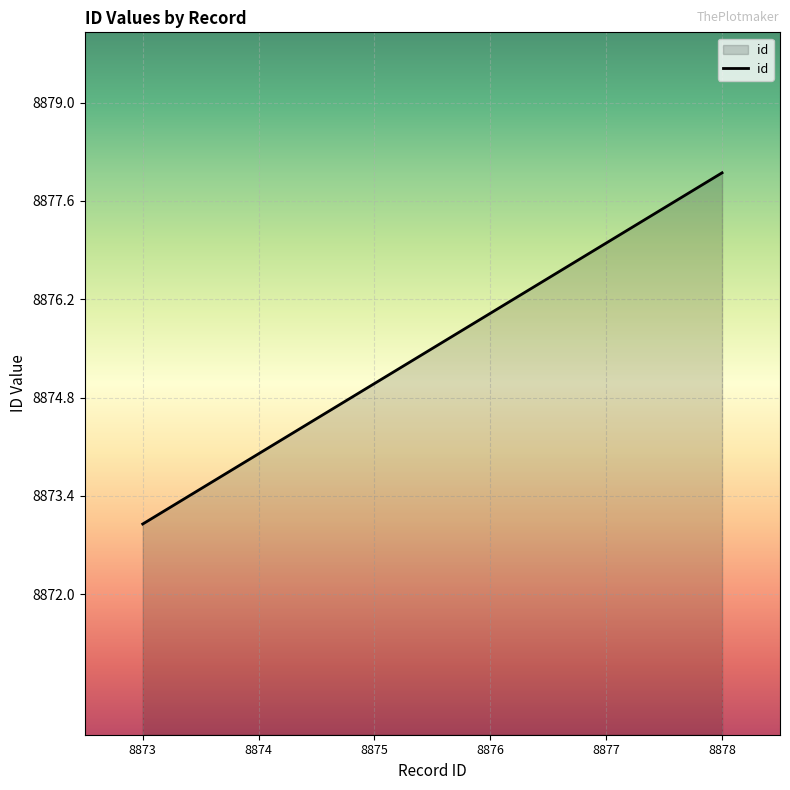

Is it true that the value at 8874 is 15418?

False